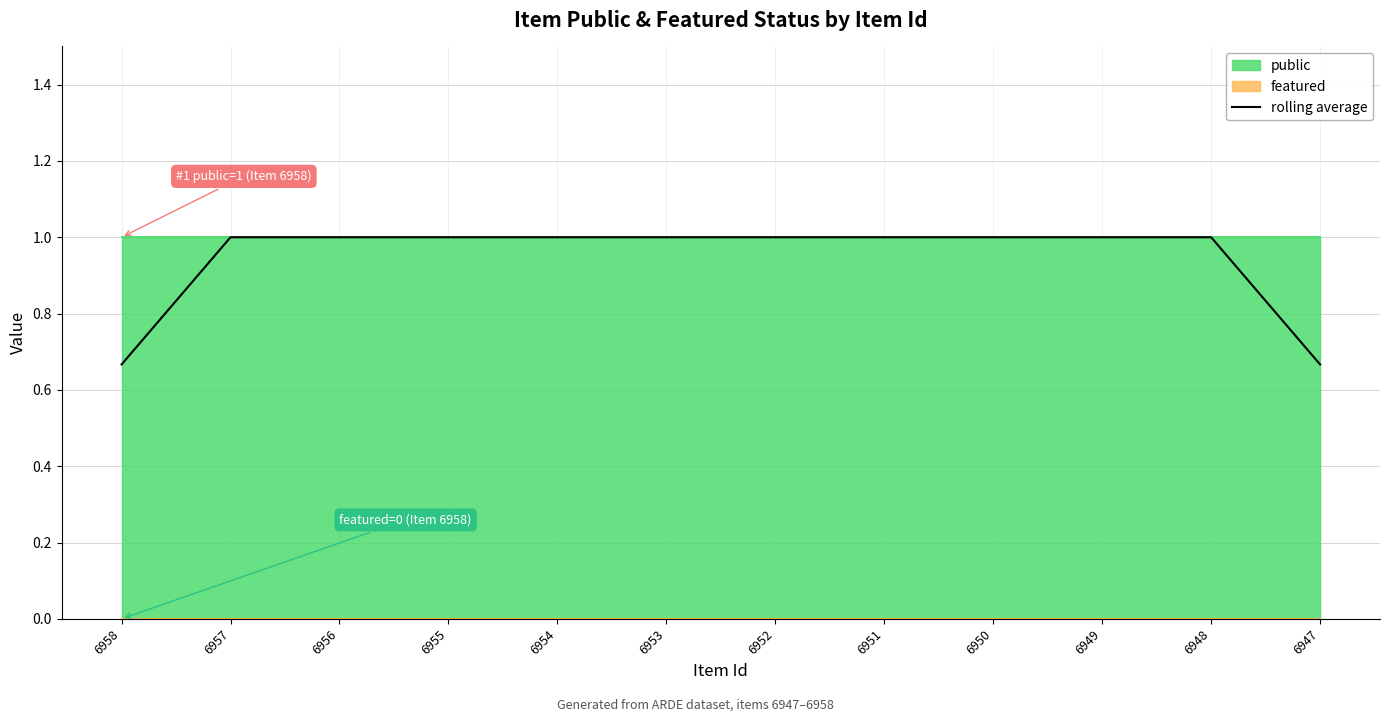

List the labels in order of value, largest first.

6957, 6956, 6955, 6954, 6953, 6952, 6951, 6950, 6949, 6948, 6958, 6947